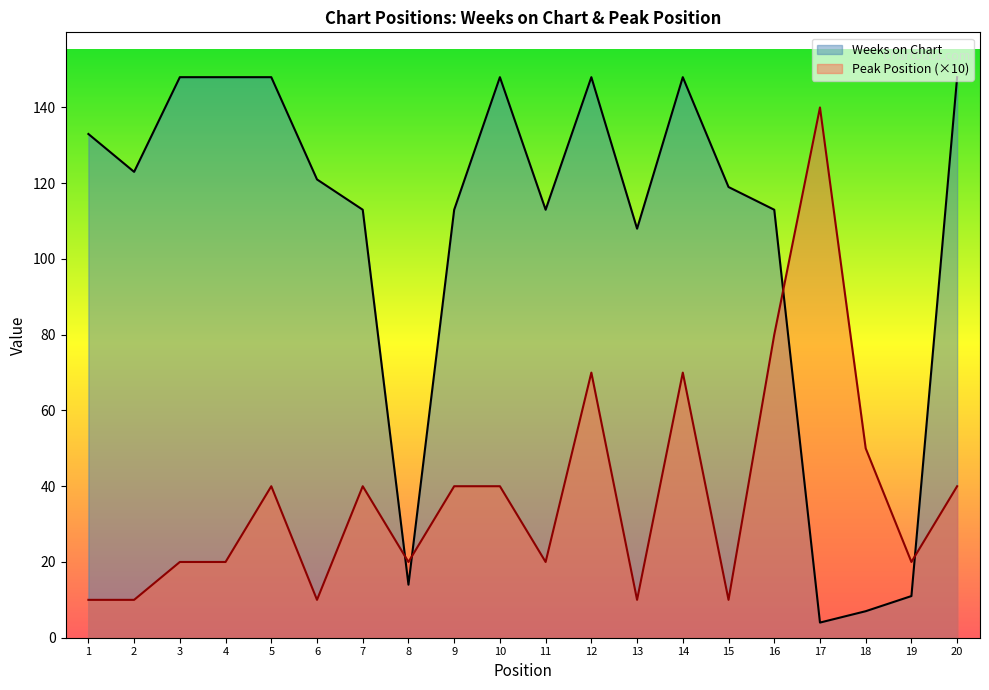

Reading left to right, list all the values displayed in this chart.

Weeks on Chart: 133	123	148	148	148	121	113	14	113	148	113	148	108	148	119	113	4	7	11	148
Peak Position: 10	10	20	20	40	10	40	20	40	40	20	70	10	70	10	80	140	50	20	40